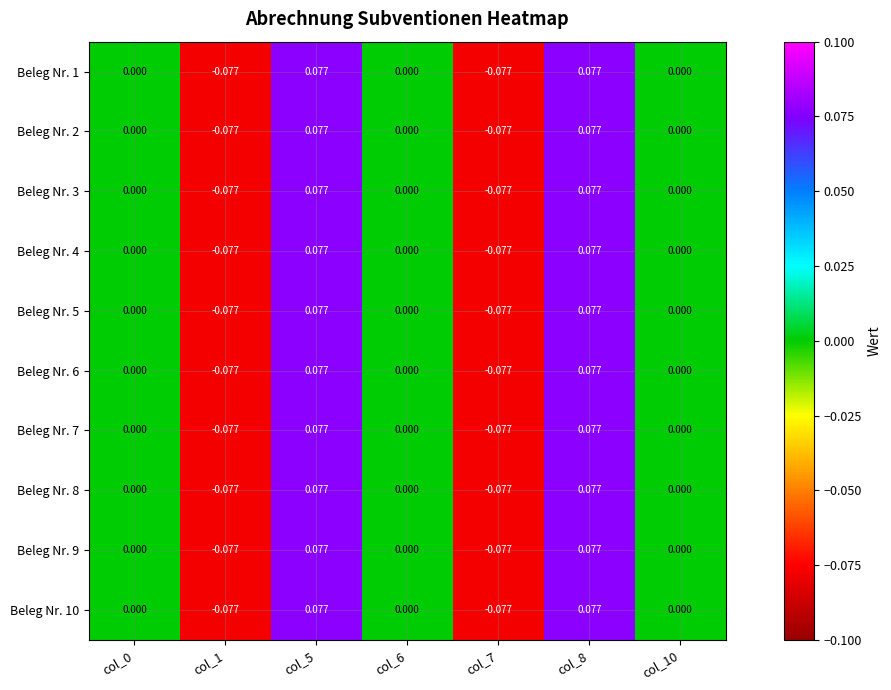

How many series are shown in this chart?

10